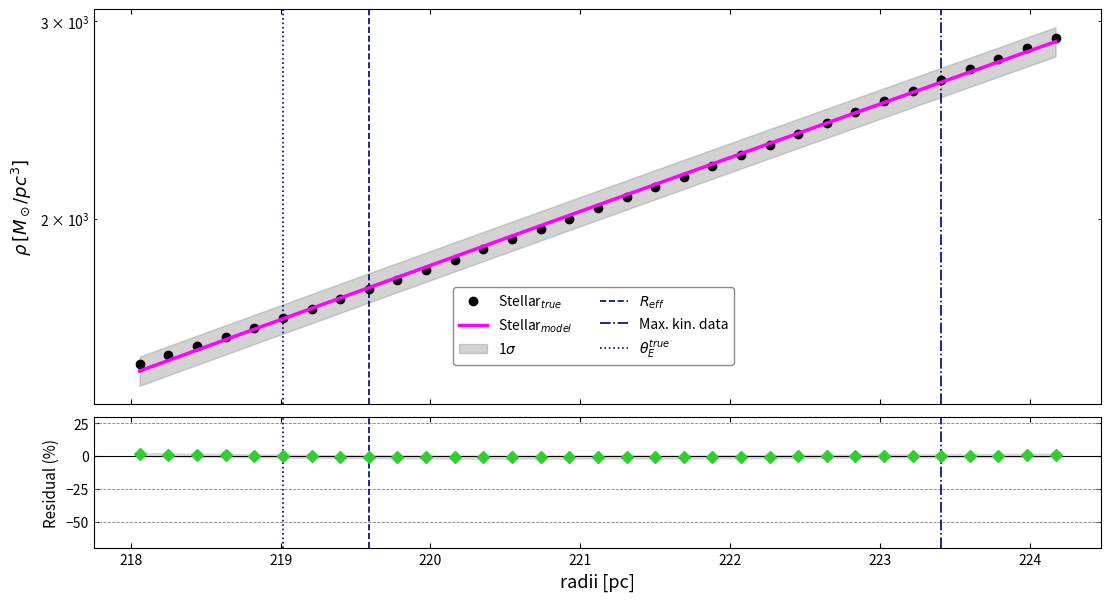

True or false: y has more than 2 points higher than both neighbors.

False